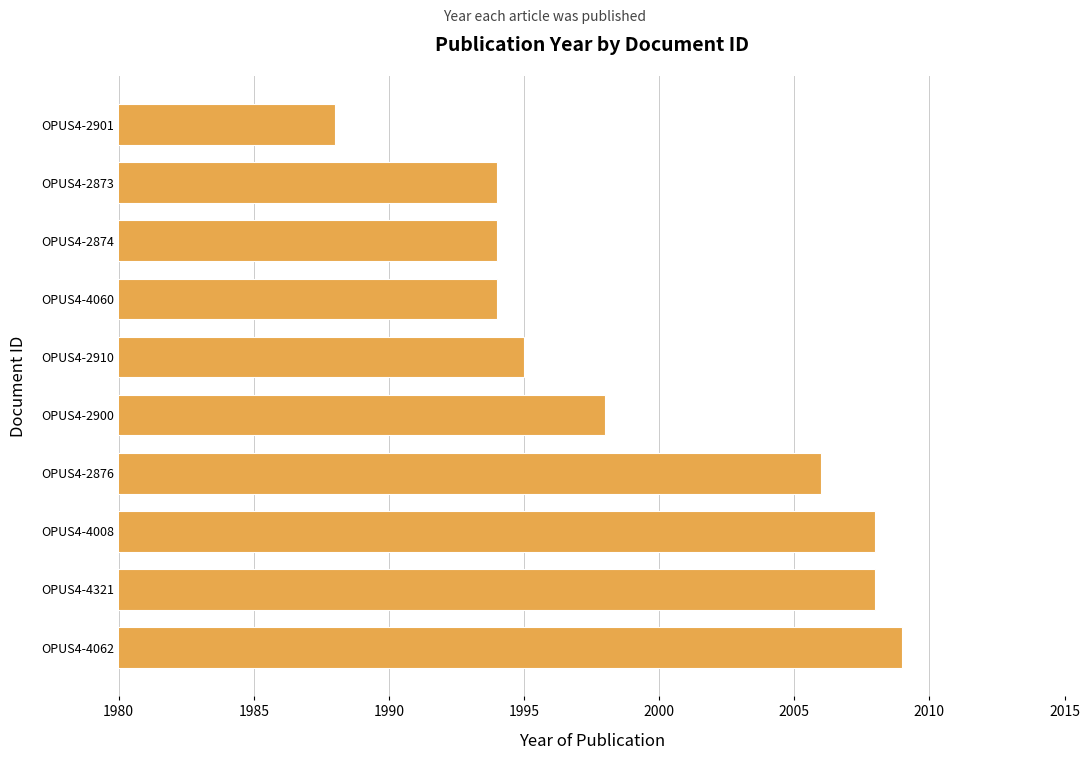

What value does the data have at OPUS4-2873, to the nearest 10?

1990